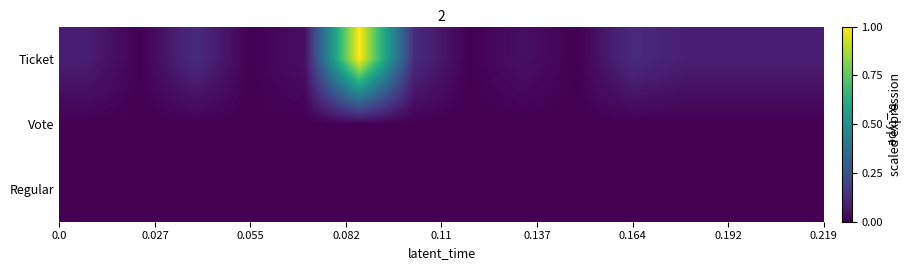

Which series has the largest range (max minus min)?

Ticket